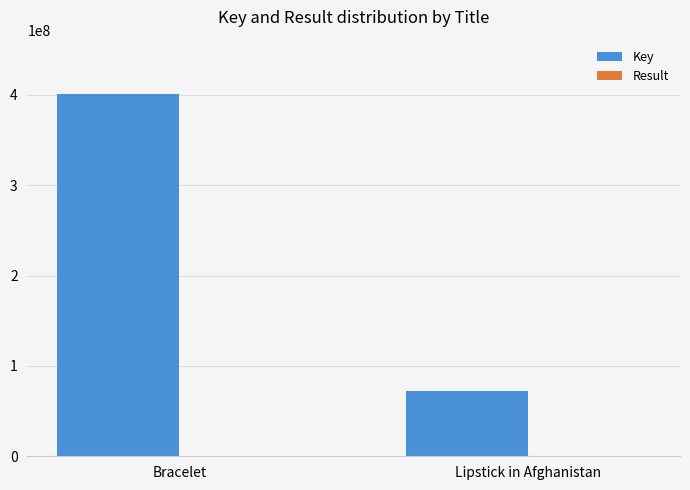

The value of Key at Lipstick in Afghanistan is 33806092. True or false?

False